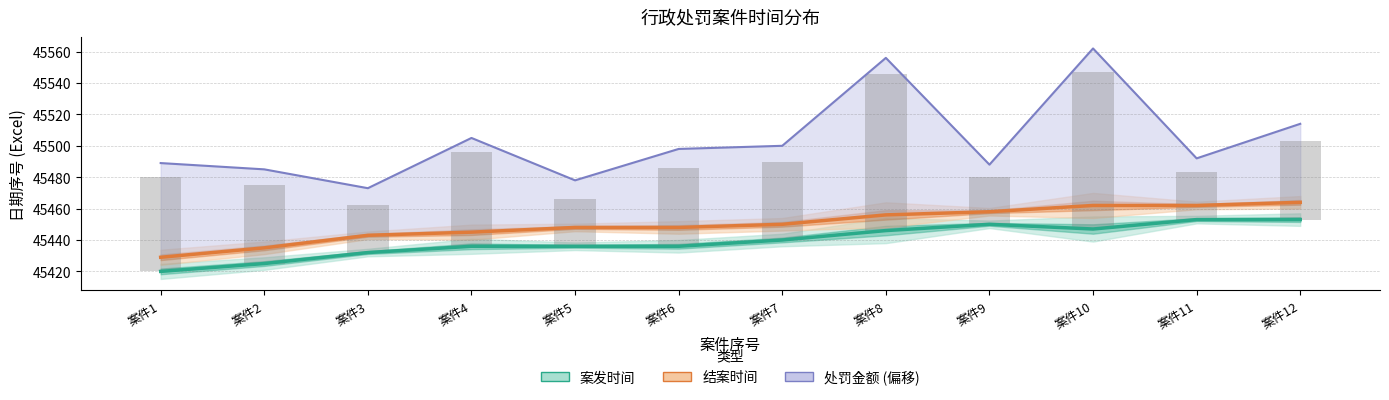

Which category has the highest value in the 处罚金额 (偏移) series?

案件10